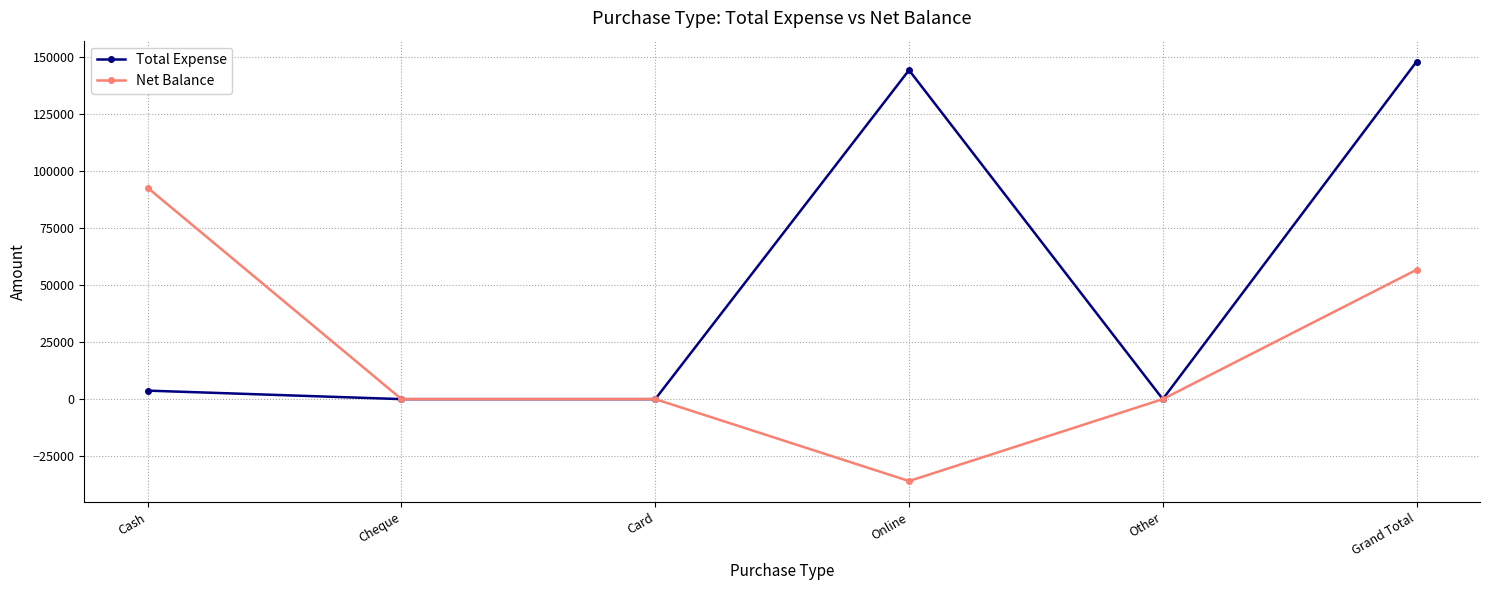

The value of Net Balance at Cash is 45554. True or false?

False